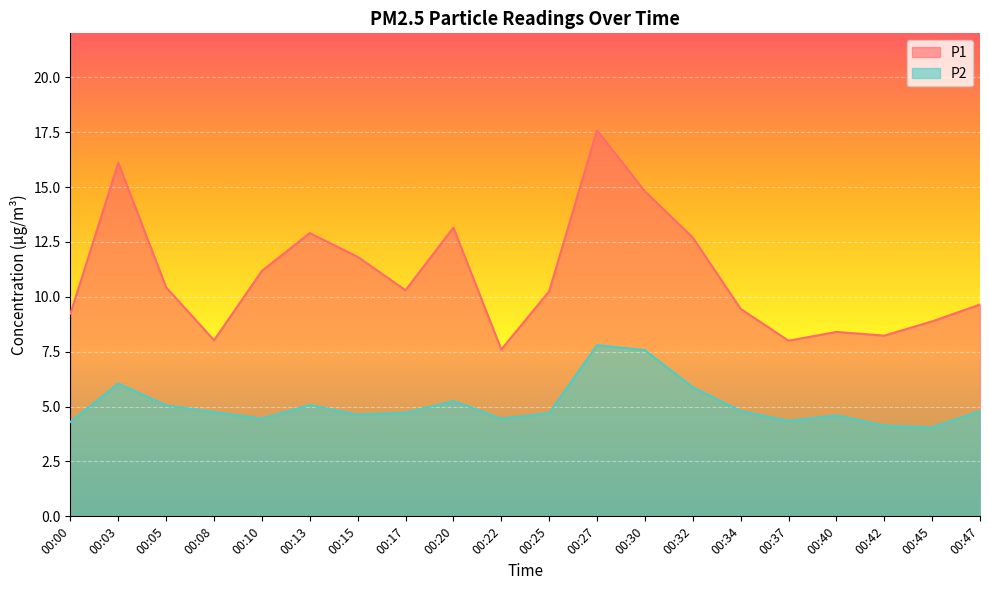

Reading right to left, what are all the values shown in this chart?

P1: 9.7	8.9	8.2	8.4	8.0	9.4	12.7	14.8	17.6	10.2	7.6	13.2	10.3	11.8	12.9	11.2	8.0	10.4	16.1	9.2
P2: 4.8	4.0	4.1	4.6	4.3	4.8	5.9	7.6	7.8	4.7	4.5	5.2	4.7	4.6	5.1	4.5	4.8	5.0	6.0	4.3